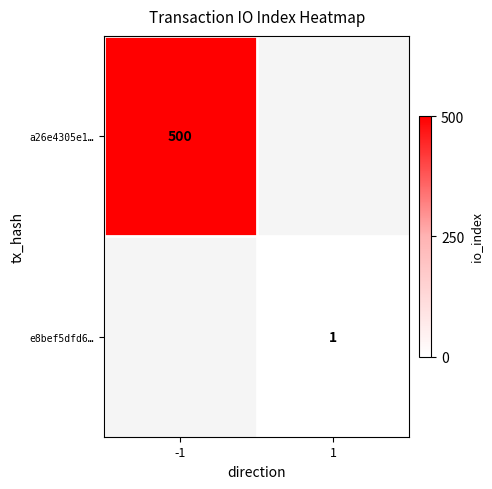

How many series are shown in this chart?

2